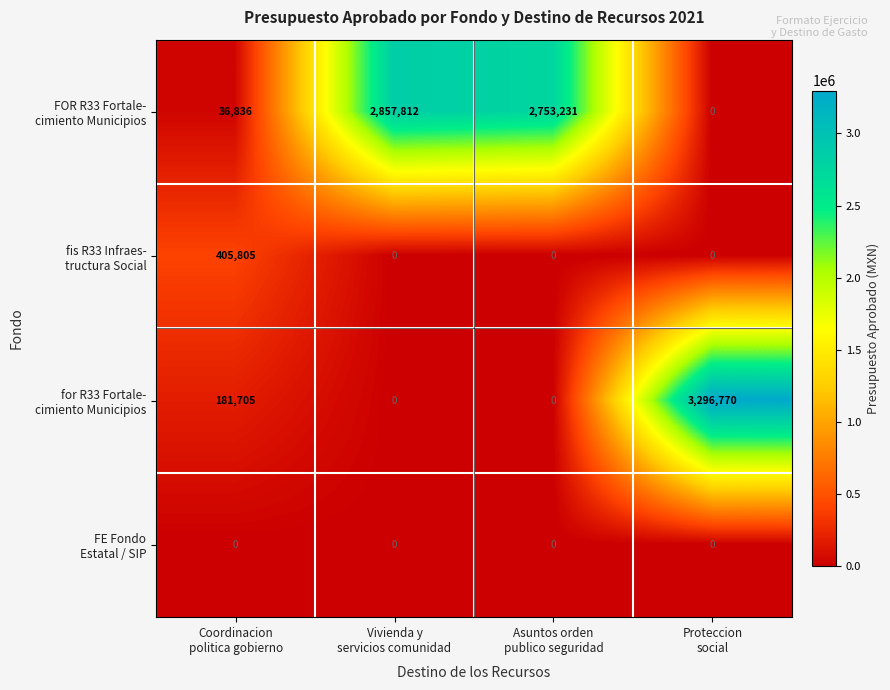

At how many categories does at least one series exceed 721701?

3